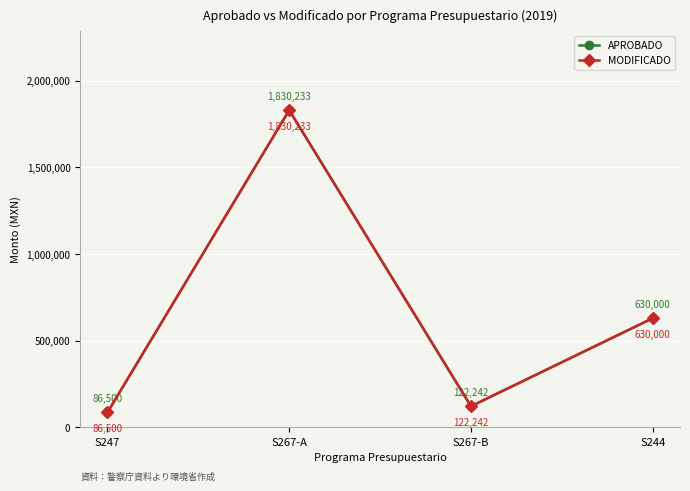

Is this an area chart (filled region under the line)?

No